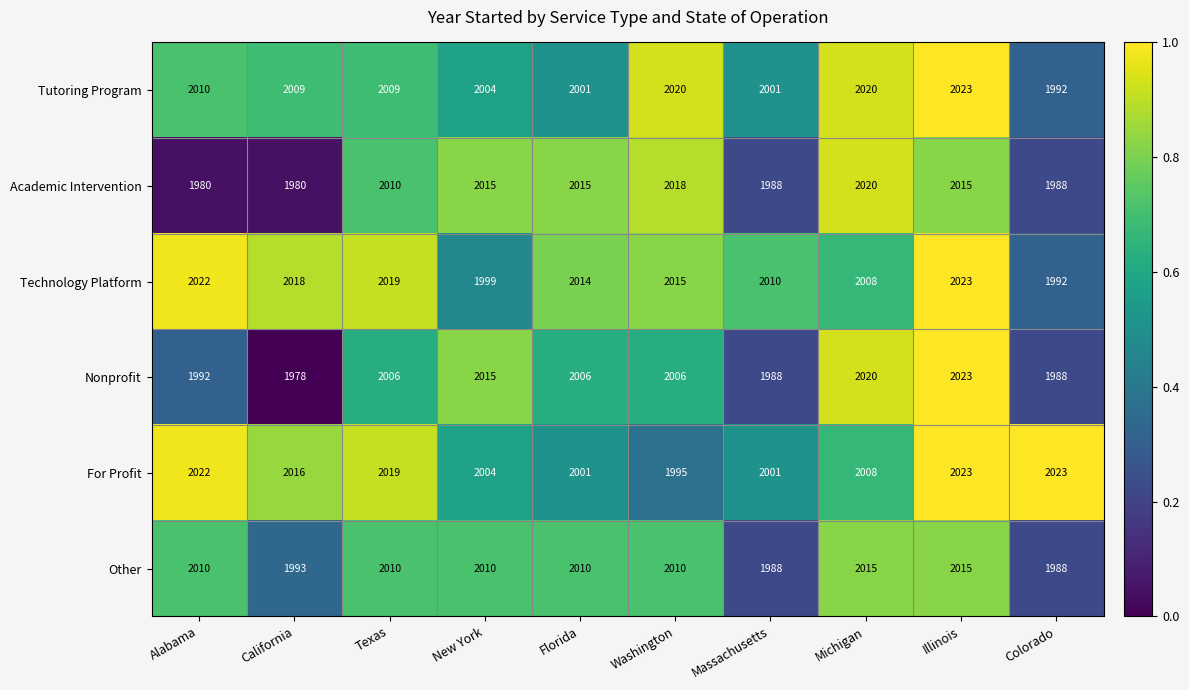

What is the sum of all Technology Platform values?

20120